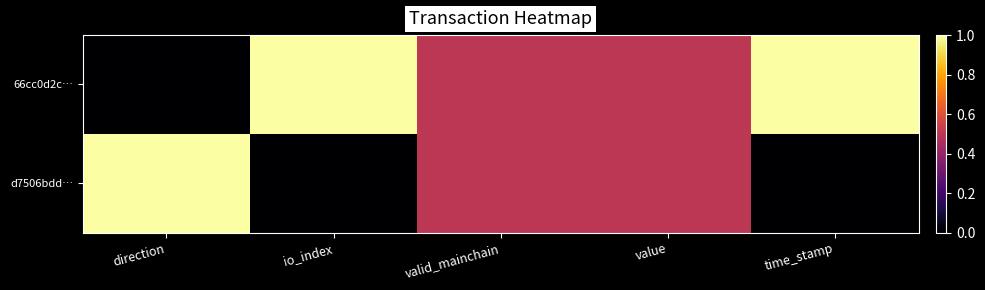

At which category is the sum across all series the highest?

direction